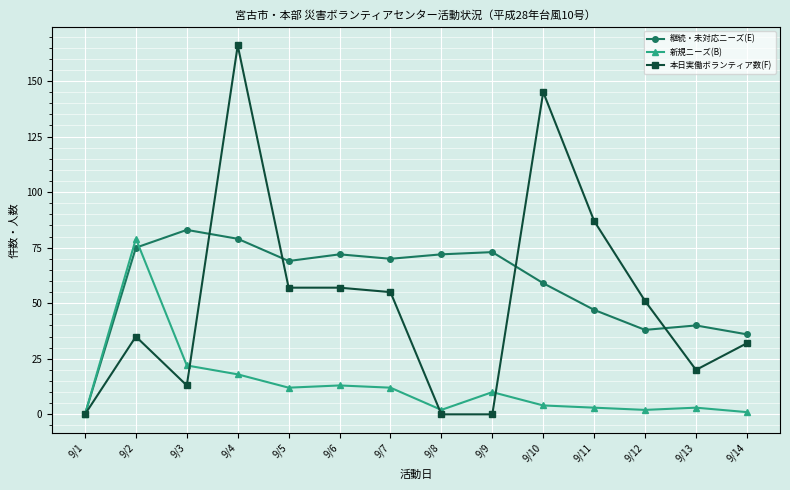

What is the difference between the 継続・未対応ニーズ(E) values at 9/9 and 9/2?

2